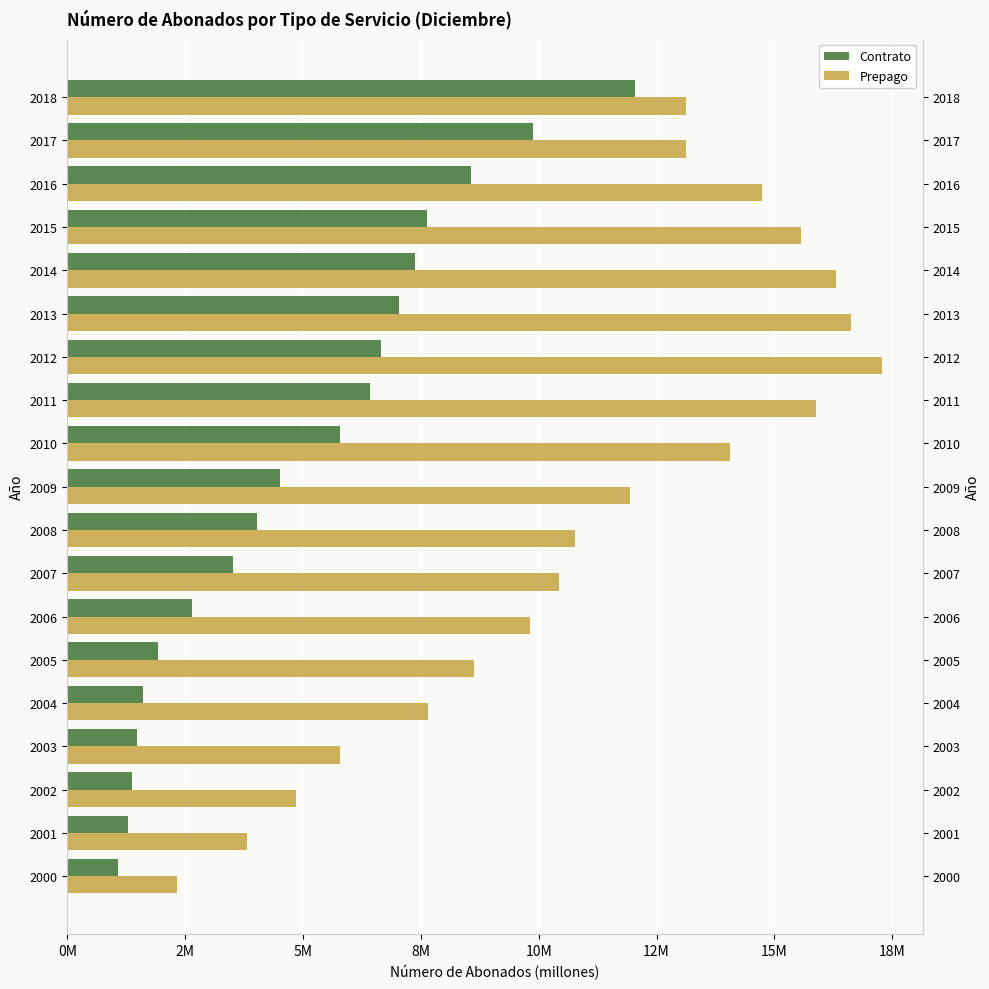

Is it true that Contrato equals 727812 at 2000?

False